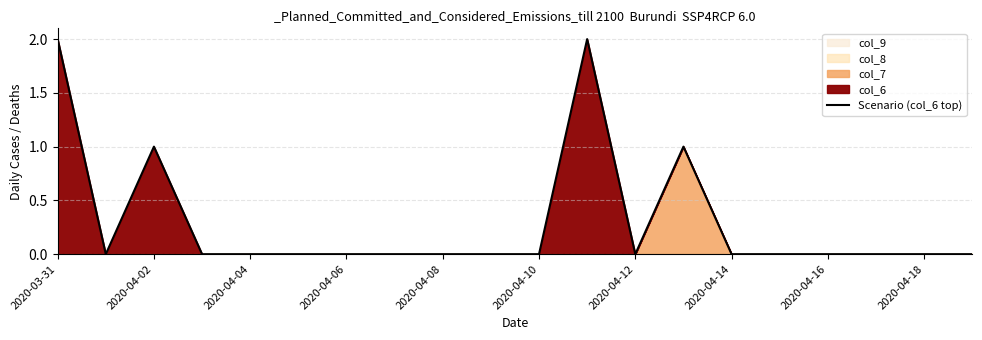

The Scenario (col_6 top) series shows -1 at 2020-04-06. True or false?

False